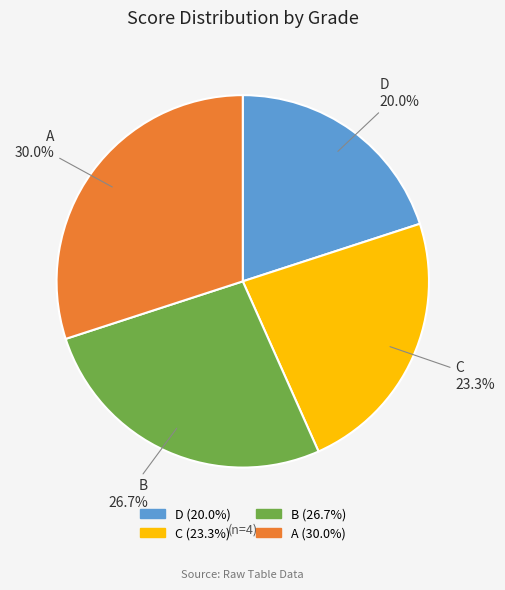

Does D account for over 50% of the chart?

No